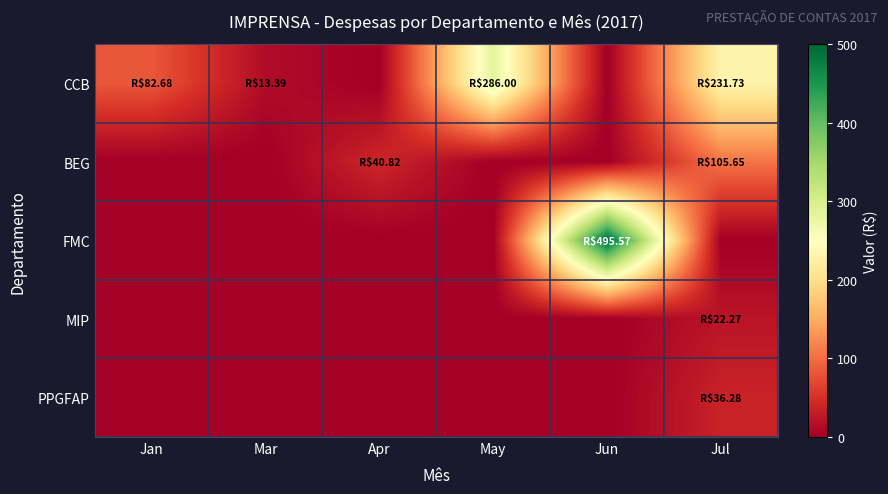

At which category is the sum across all series the highest?

Jun